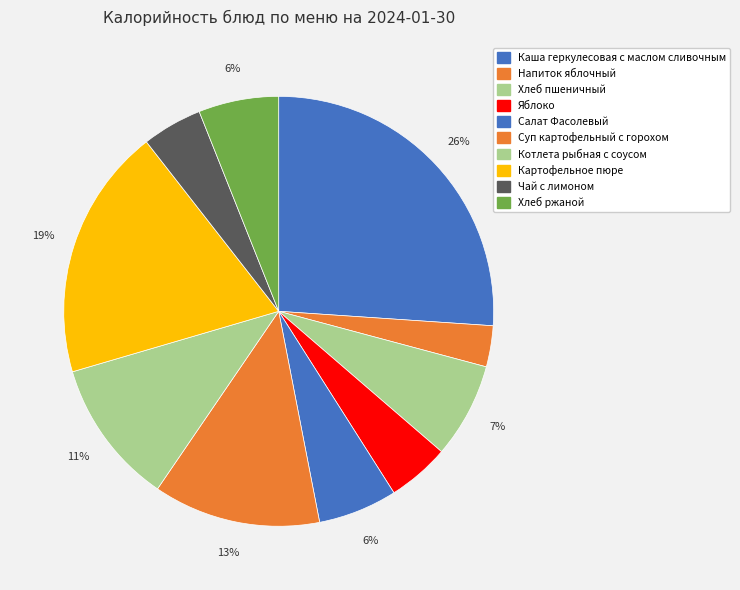

To the nearest percent, what is the average slice percentage?

10%